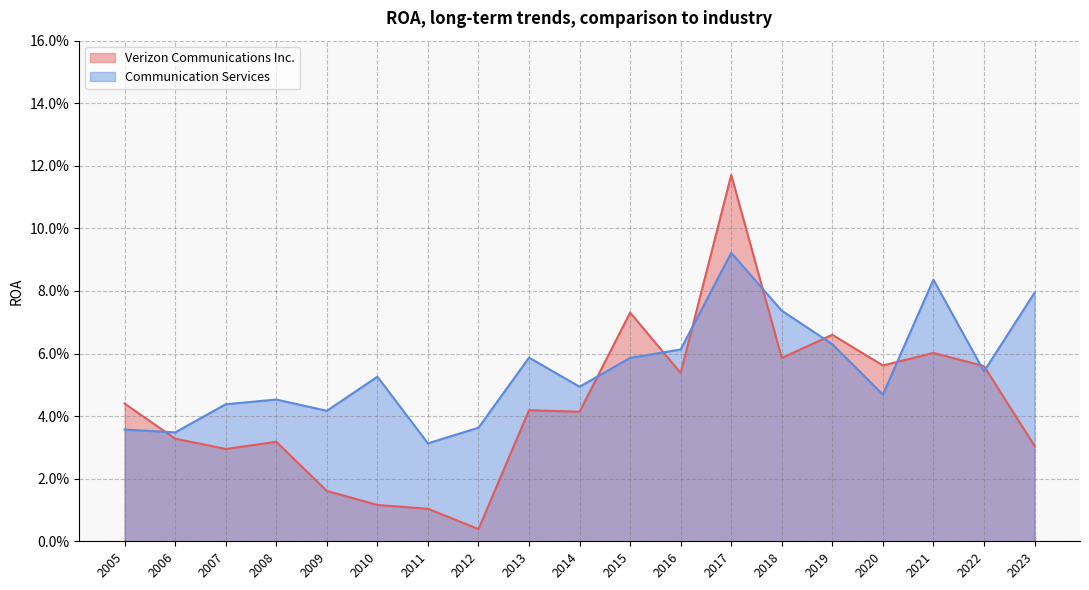

What value does the Communication Services series have at 2017?

0.1